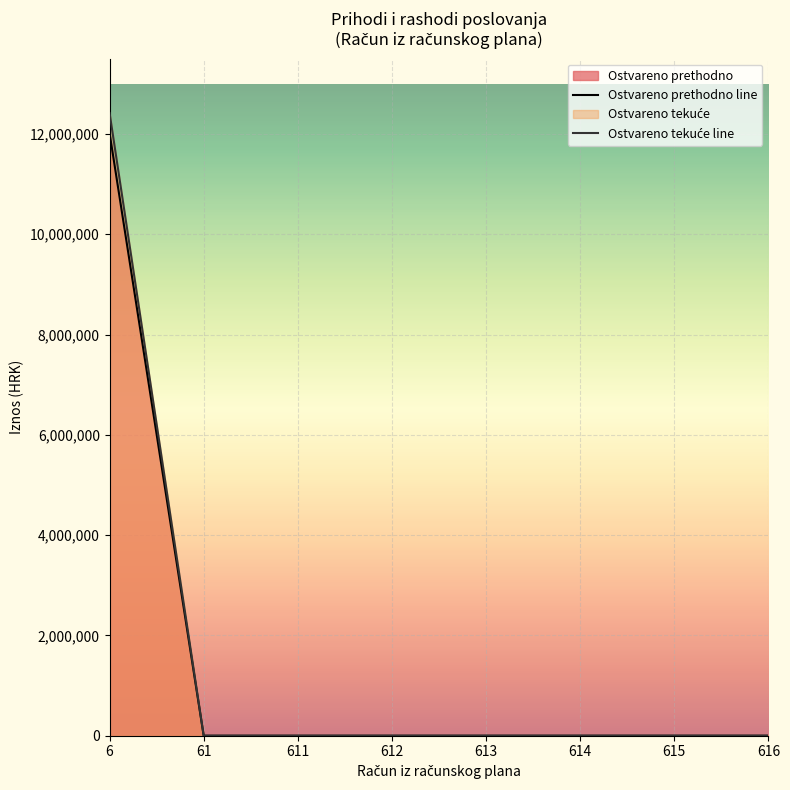

What position from the left is 615?

7